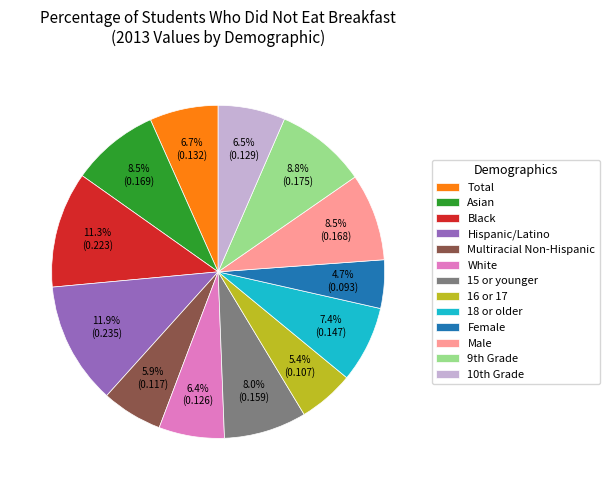

Combined, do Asian and Total account for over 50%?

No